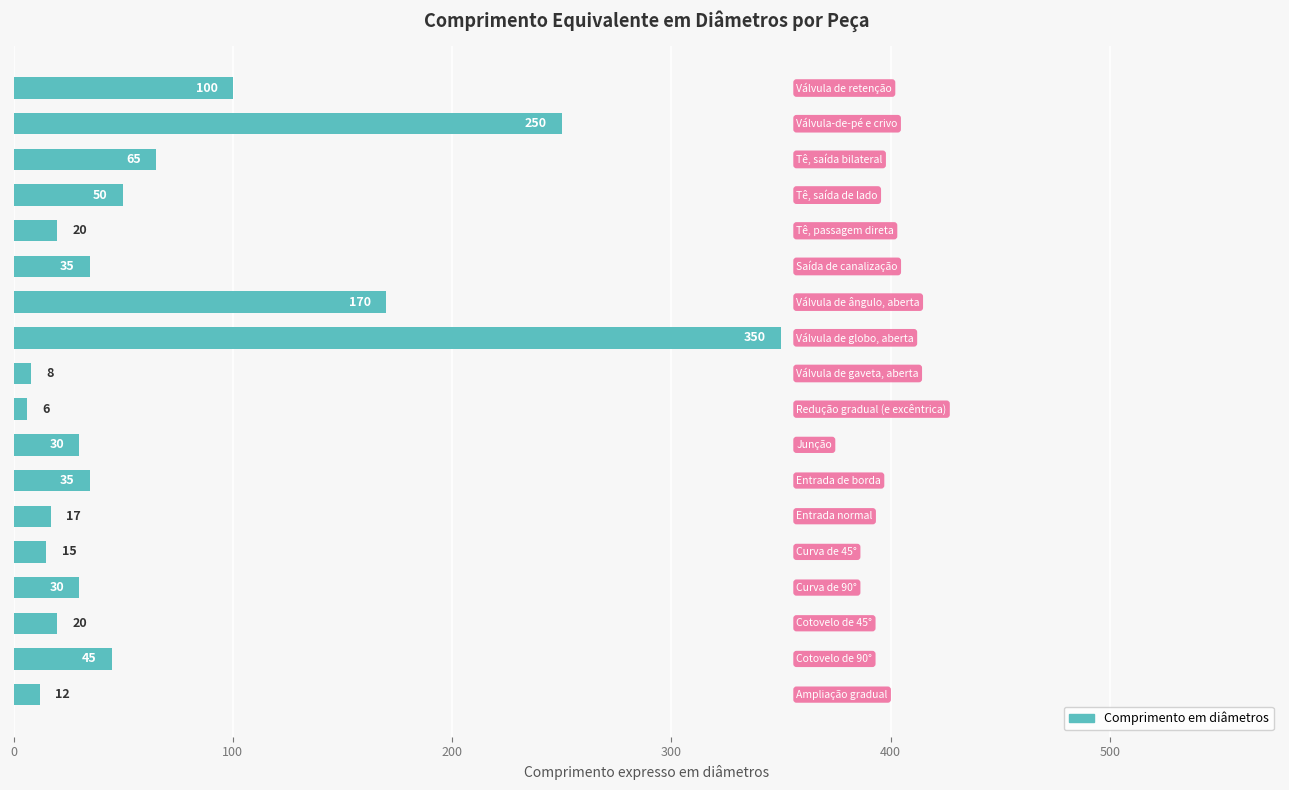

What is the greatest value displayed?

350